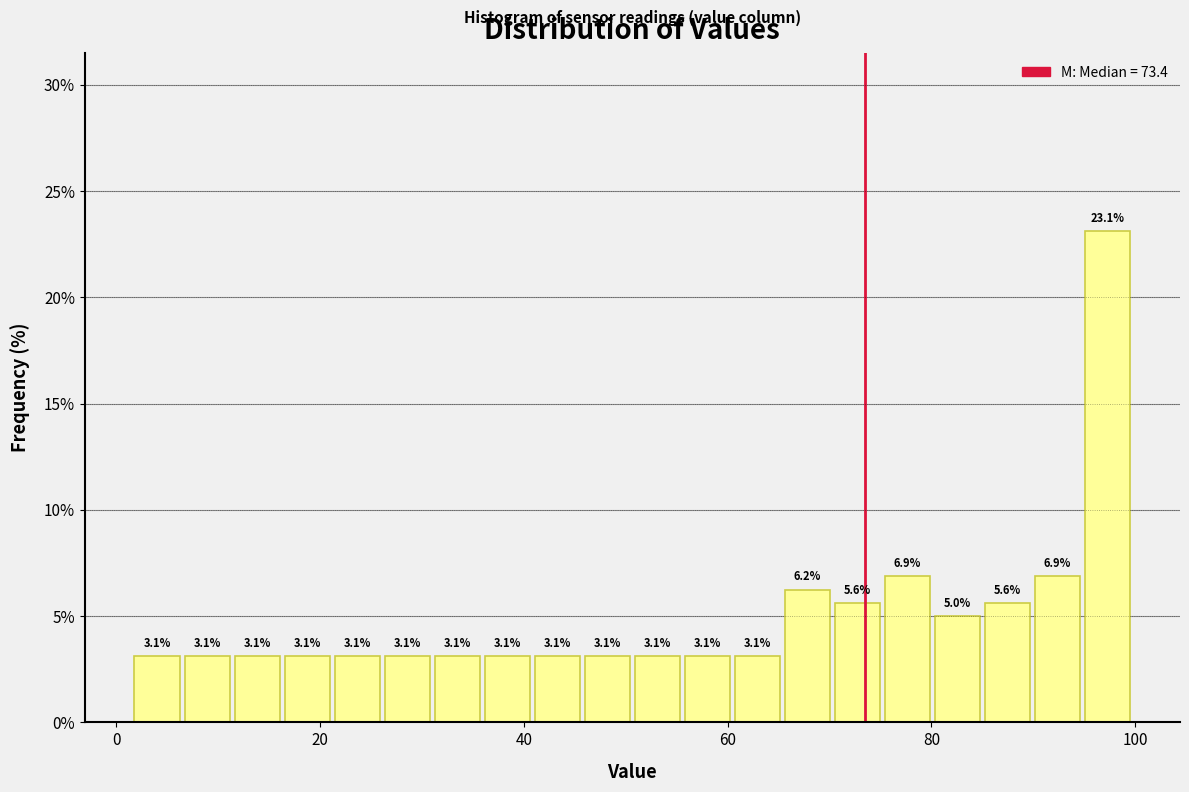

Around what value on the x-axis is the tallest bar? Give the approximate position of its centre, as read against the axis.

98